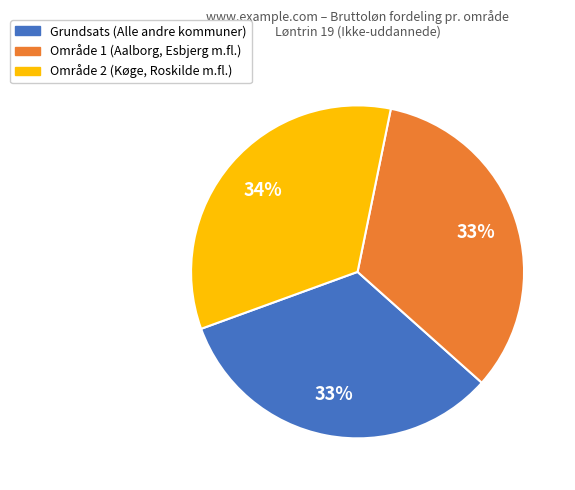

The Grundsats slice represents 33% of the pie. True or false?

True